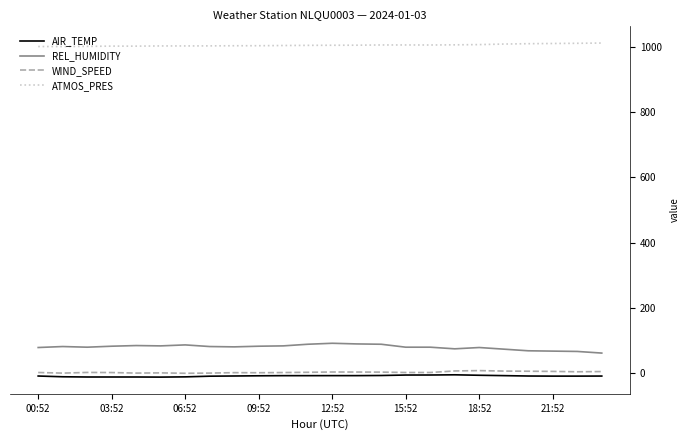

Is this an area chart (filled region under the line)?

No